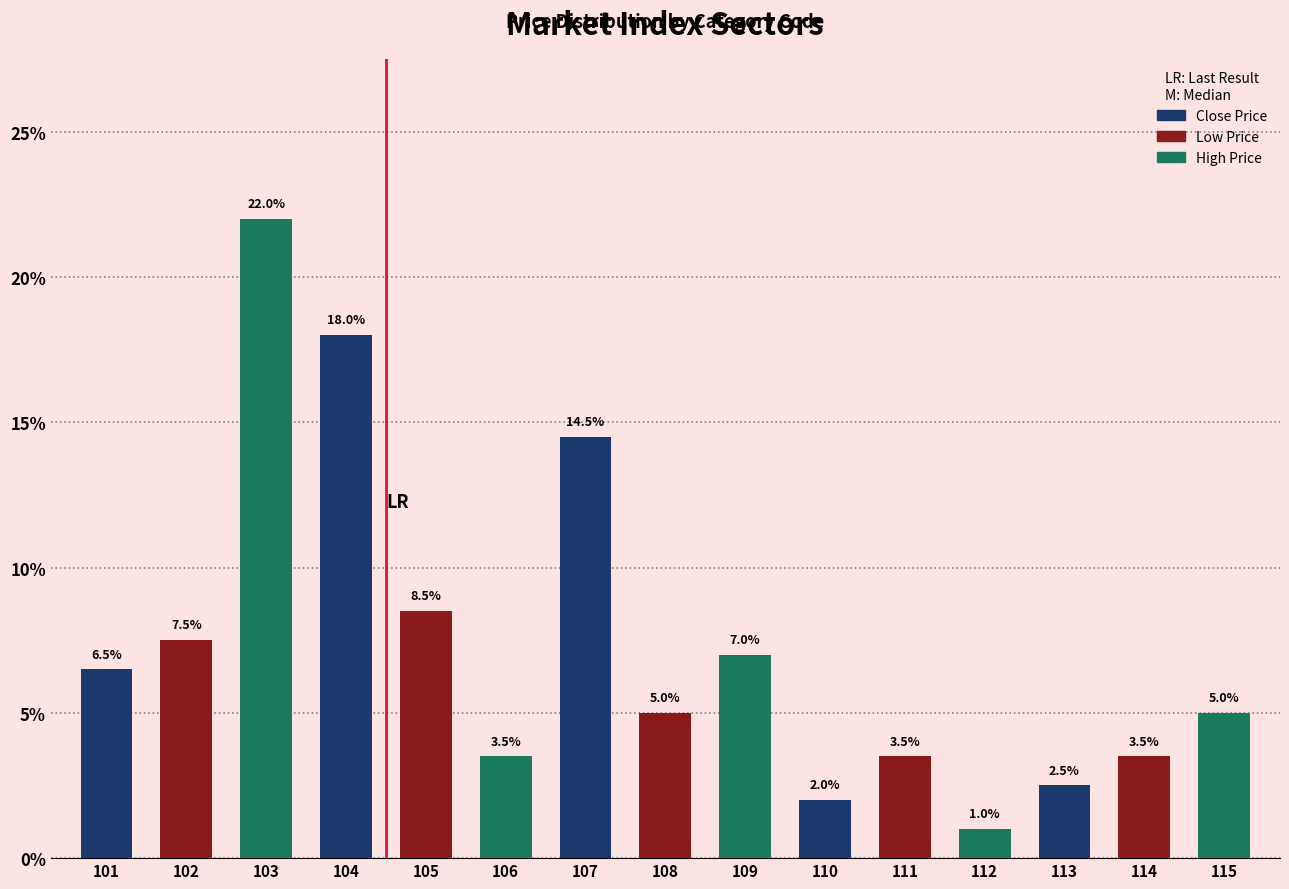

Is it true that the value at 105 is 8.5?

True